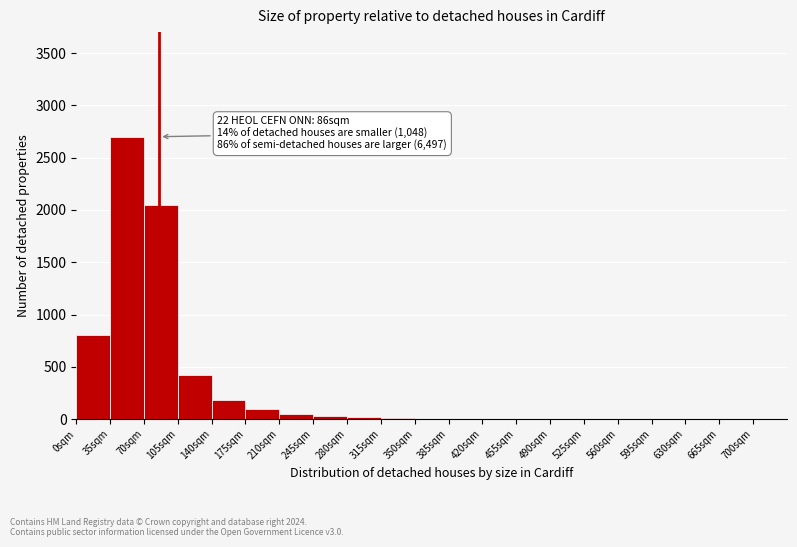

Which range on the x-axis has the tallest bar?

35 to 70